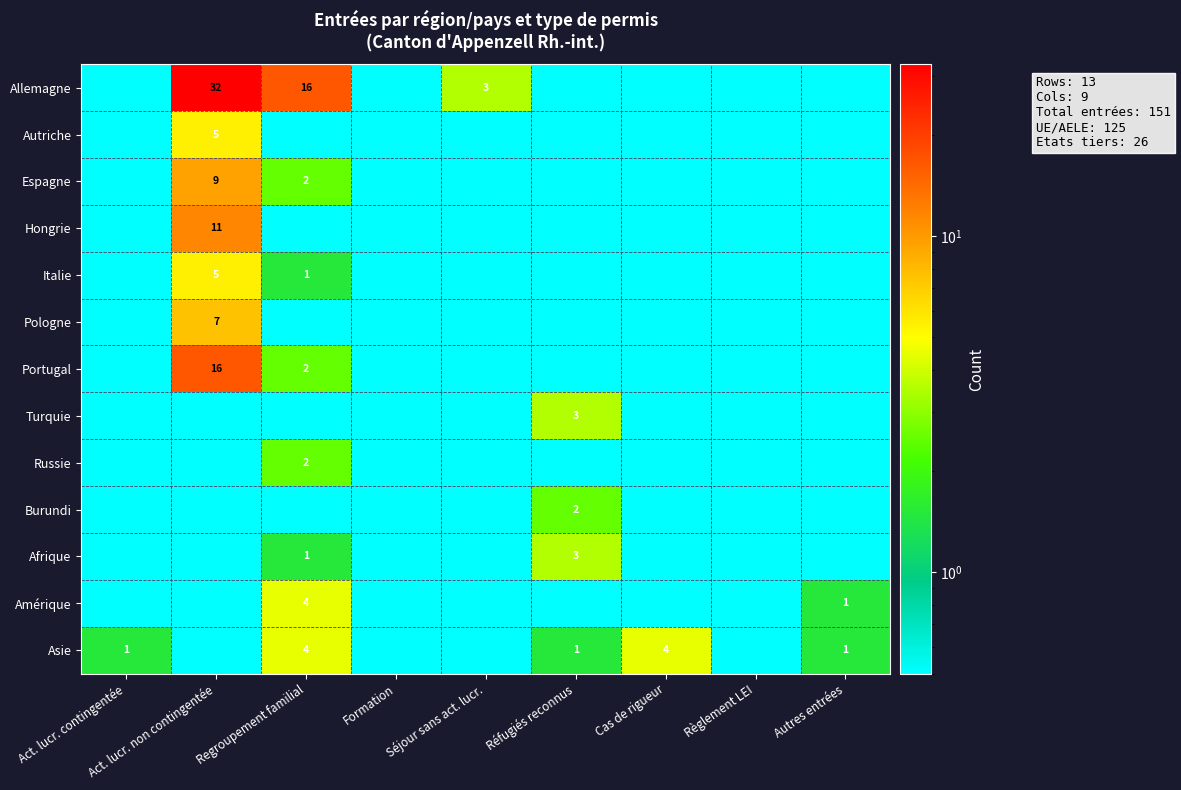

What is the difference between the Italie values at Act. lucr. non contingentée and Regroupement familial?

4.0